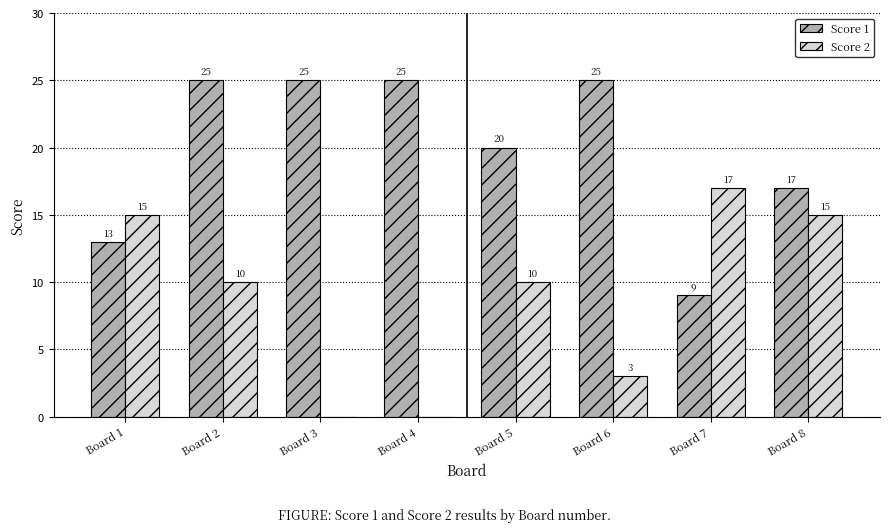

Reading left to right, extract all data points from this chart.

Score 1: Board 1=13	Board 2=25	Board 3=25	Board 4=25	Board 5=20	Board 6=25	Board 7=9	Board 8=17
Score 2: Board 1=15	Board 2=10	Board 3=0	Board 4=0	Board 5=10	Board 6=3	Board 7=17	Board 8=15